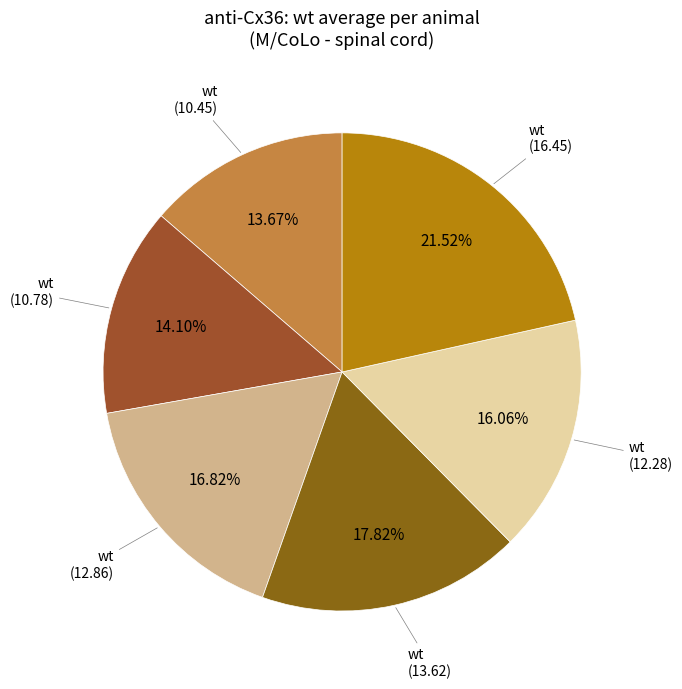

Does any single category account for the majority?

No